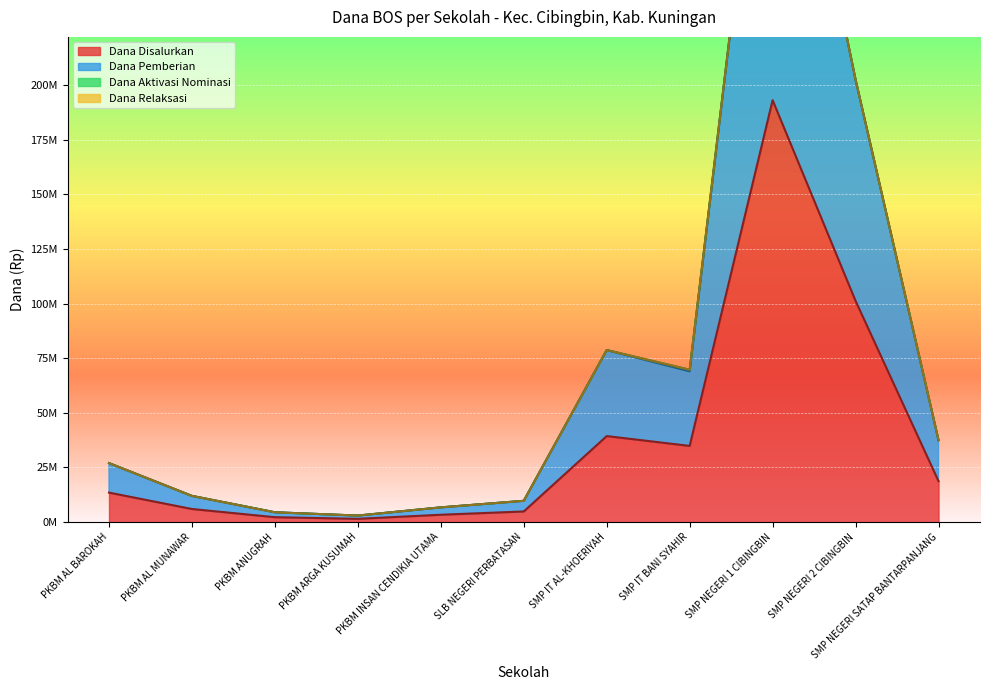

Reading left to right, transcribe all the data shown in this chart.

Dana Disalurkan: PKBM AL BAROKAH=13500000	PKBM AL MUNAWAR=6000000	PKBM ANUGRAH=2250000	PKBM ARGA KUSUMAH=1500000	PKBM INSAN CENDIKIA UTAMA=3375000	SLB NEGERI PERBATASAN=4875000	SMP IT AL-KHOERIYAH=39375000	SMP IT BANI SYAHIR=34875000	SMP NEGERI 1 CIBINGBIN=193125000	SMP NEGERI 2 CIBINGBIN=101250000	SMP NEGERI SATAP BANTARPANJANG=18750000
Dana Pemberian: PKBM AL BAROKAH=27000000	PKBM AL MUNAWAR=12000000	PKBM ANUGRAH=4500000	PKBM ARGA KUSUMAH=3000000	PKBM INSAN CENDIKIA UTAMA=6750000	SLB NEGERI PERBATASAN=9750000	SMP IT AL-KHOERIYAH=78750000	SMP IT BANI SYAHIR=69000000	SMP NEGERI 1 CIBINGBIN=386250000	SMP NEGERI 2 CIBINGBIN=202500000	SMP NEGERI SATAP BANTARPANJANG=37500000